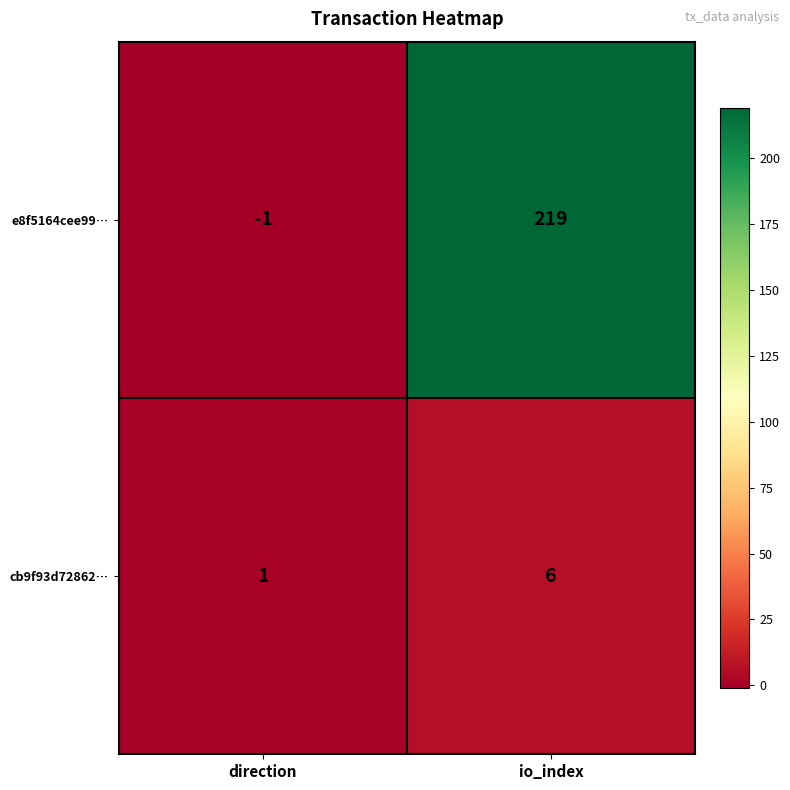

What is the greatest value displayed?

219